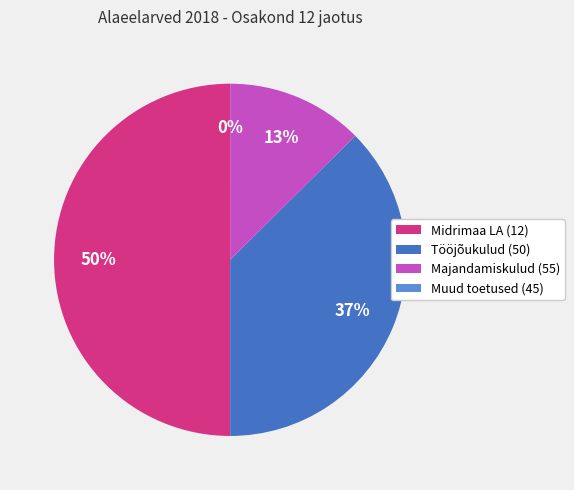

To the nearest percent, what is the average slice percentage?

25%